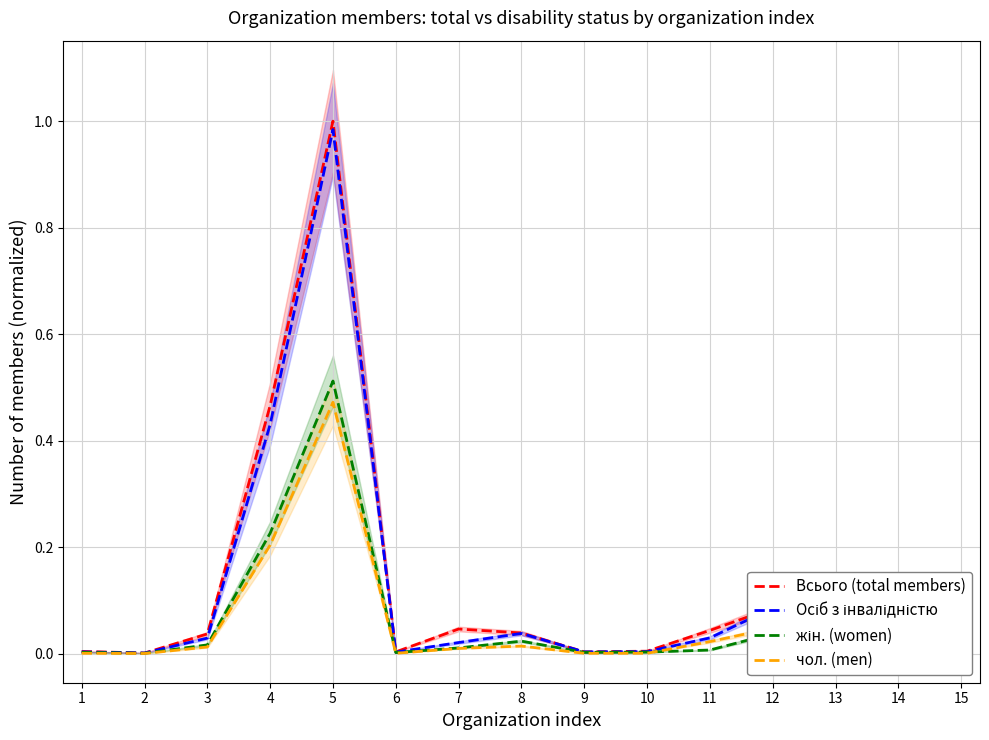

True or false: Осіб з інвалідністю and Всього (total members) cross at least once.

False